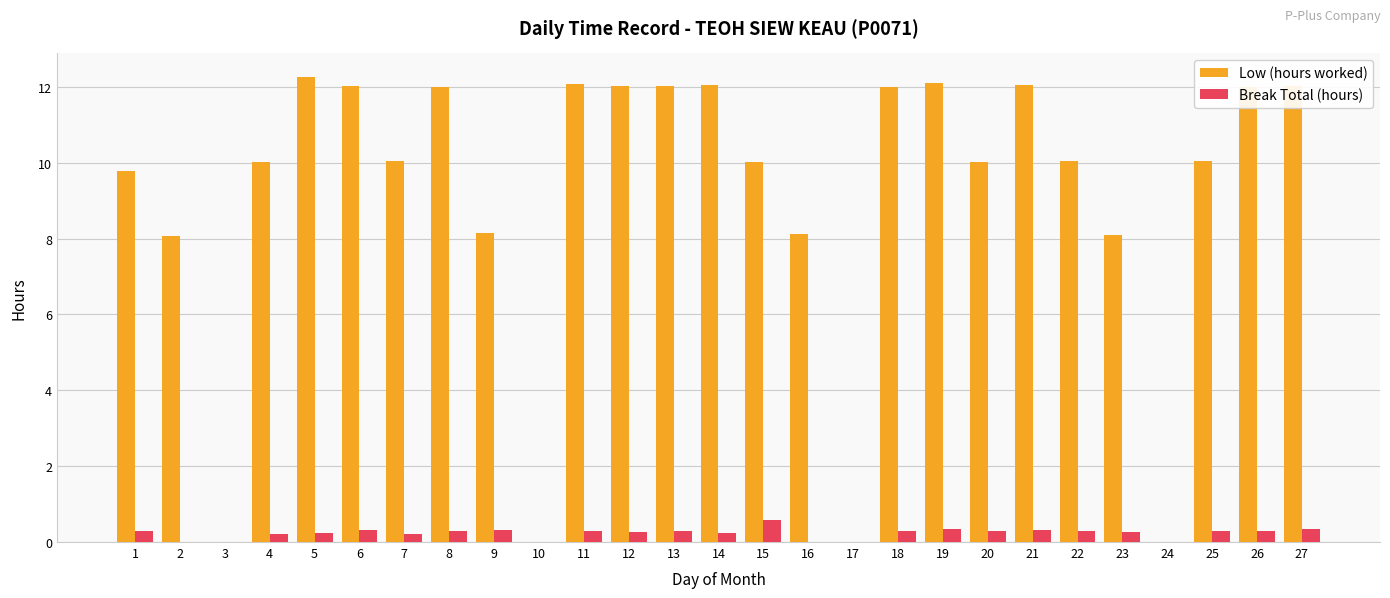

What is the sum of all Break Total (hours) values?

6.3